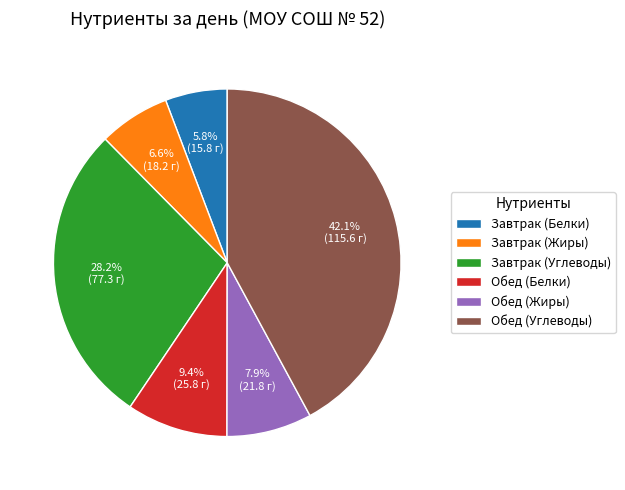

Which has a higher value, Завтрак (Белки) or Обед (Жиры)?

Обед (Жиры)